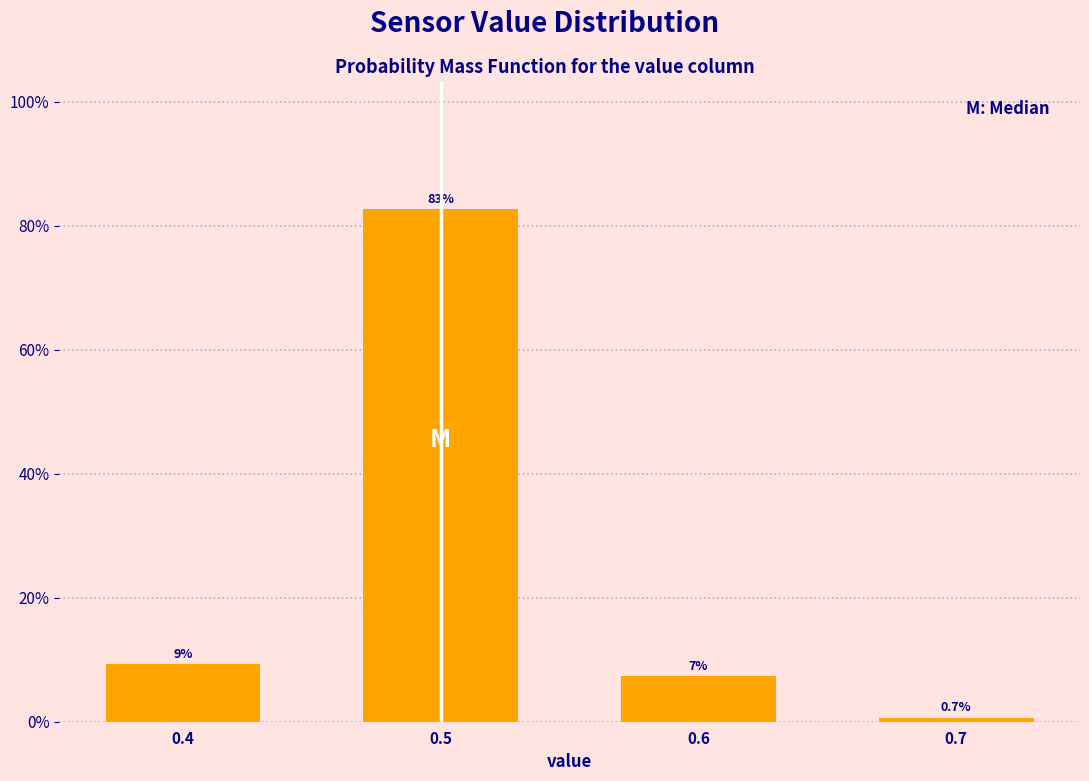

Reading left to right, what are all the values shown in this chart?

9.3	82.7	7.3	0.7